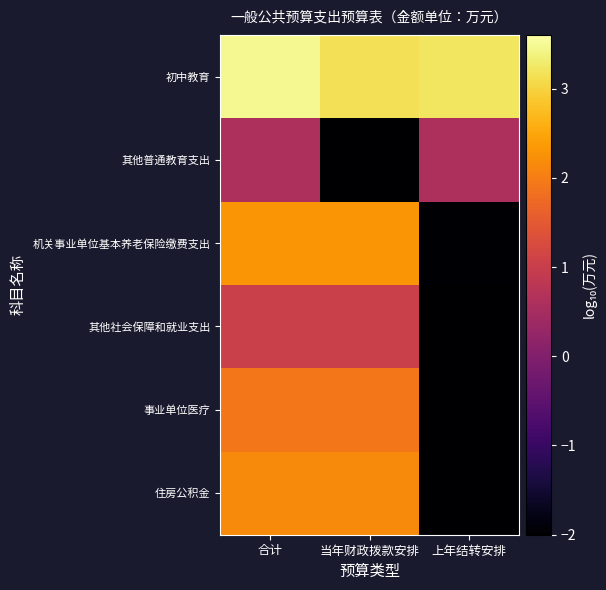

Which has a higher value, 合计 or 上年结转安排?

合计